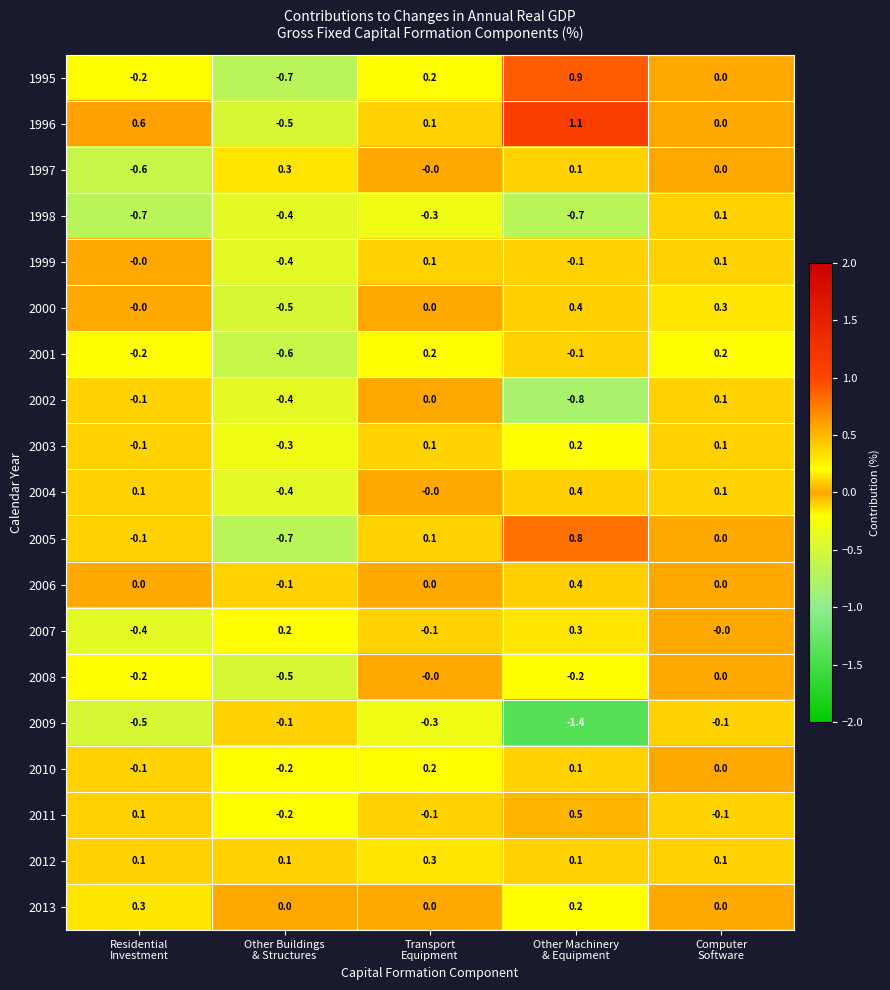

What is the sum of all 2006 values?

0.3